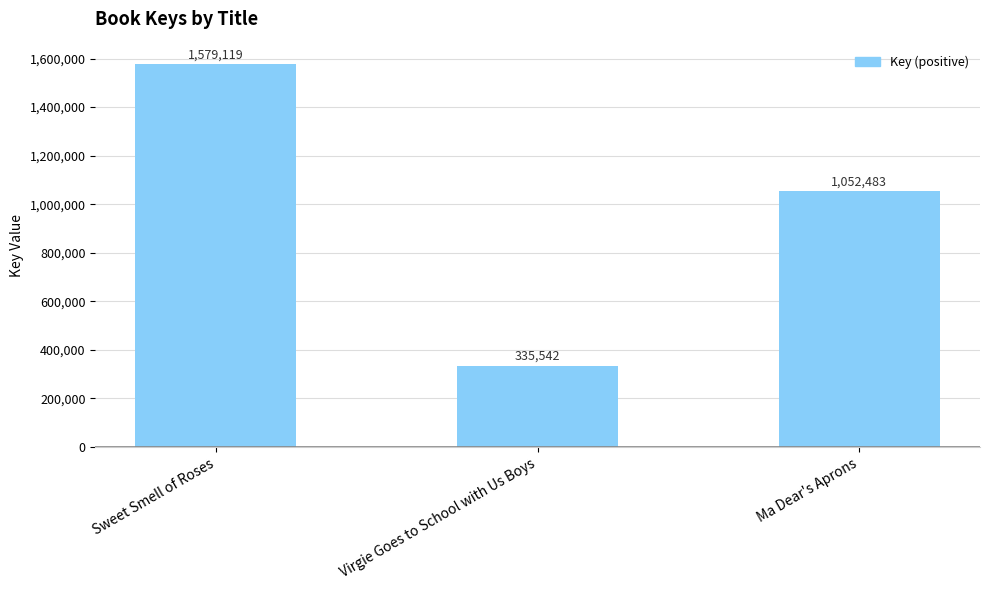

The value at Virgie Goes to School with Us Boys is 335542. True or false?

True